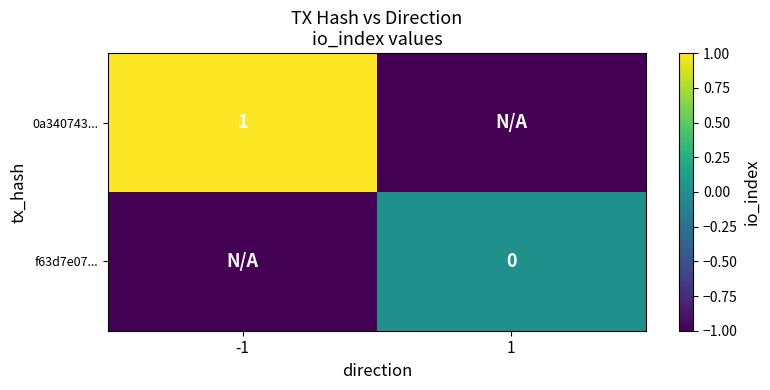

The 0a340743... series shows 0 at -1. True or false?

False